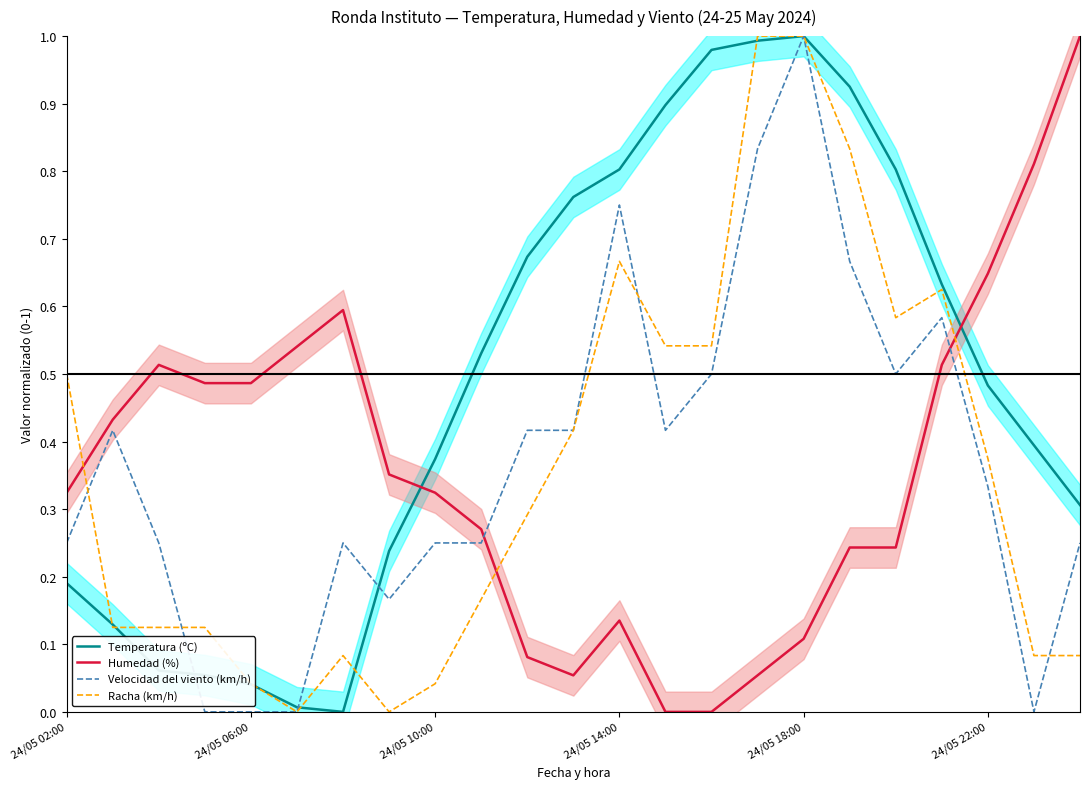

Is it true that Velocidad del viento (km/h) equals 0.2 at 7?

False